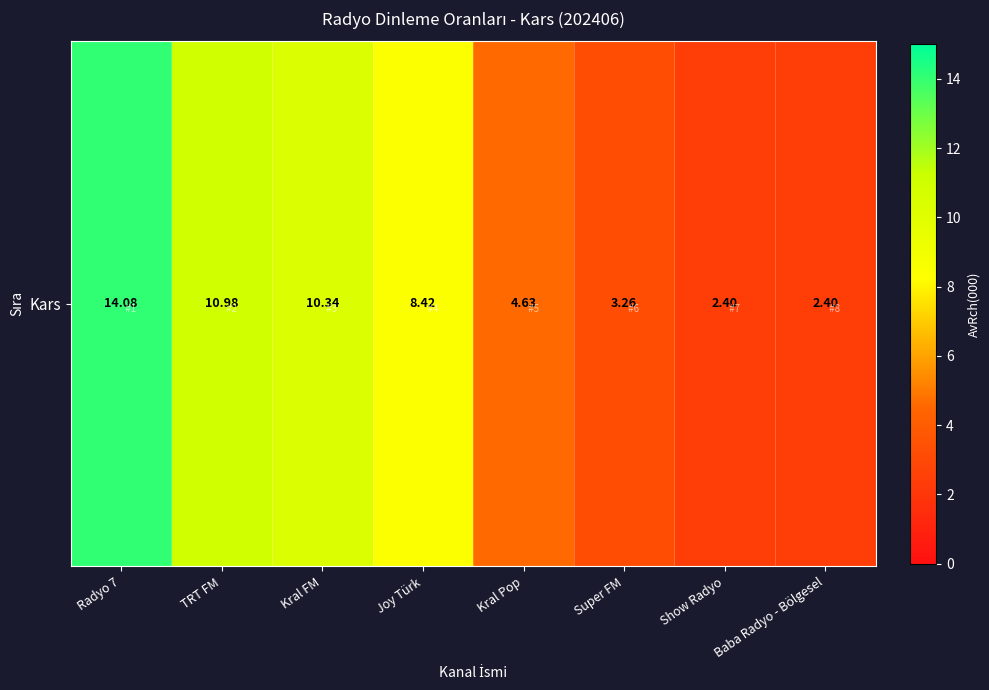

Rank the categories by value from lowest to highest.

Show Radyo, Baba Radyo - Bölgesel, Super FM, Kral Pop, Joy Türk, Kral FM, TRT FM, Radyo 7